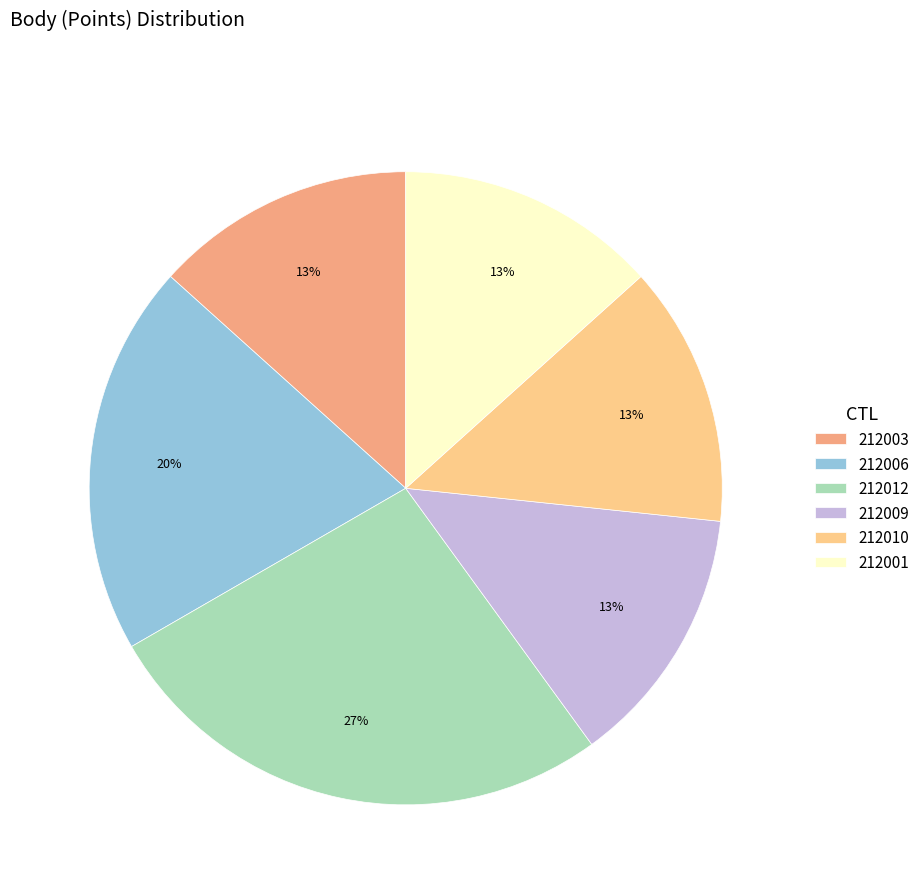

To the nearest percent, what is the average slice percentage?

17%